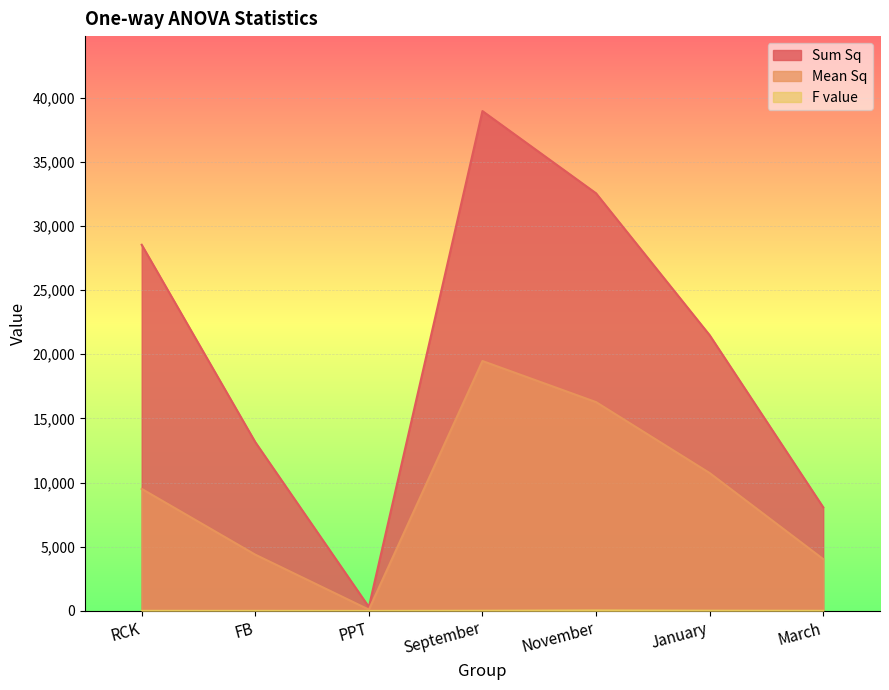

What are all the series names shown in the legend?

Sum Sq, Mean Sq, F value